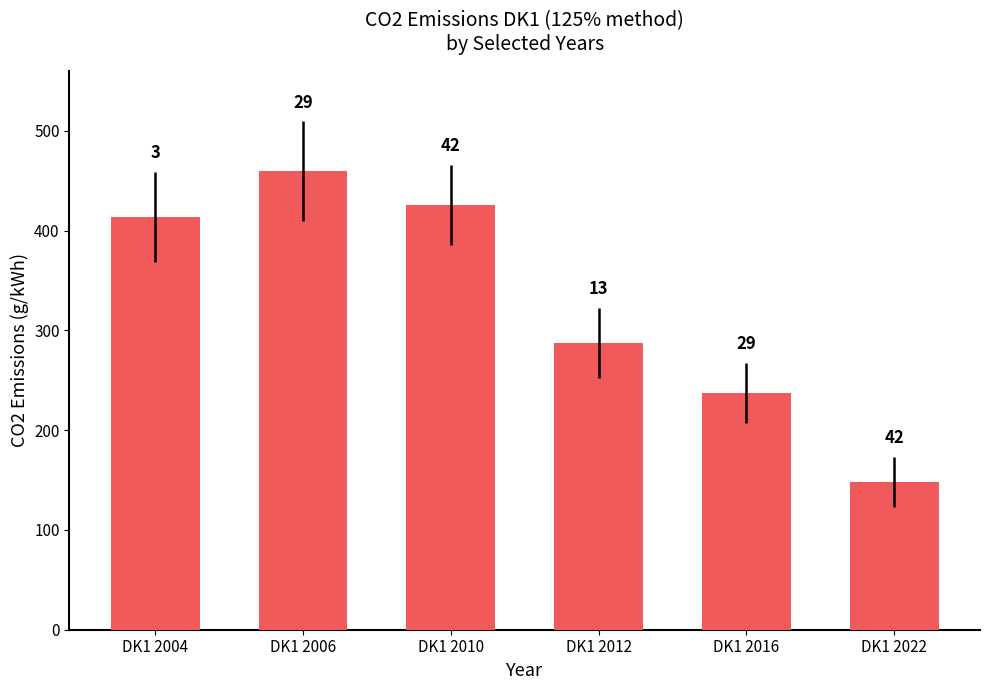

Reading right to left, list all the values displayed in this chart.

148.5	237.1	287.6	426.1	459.4	413.8